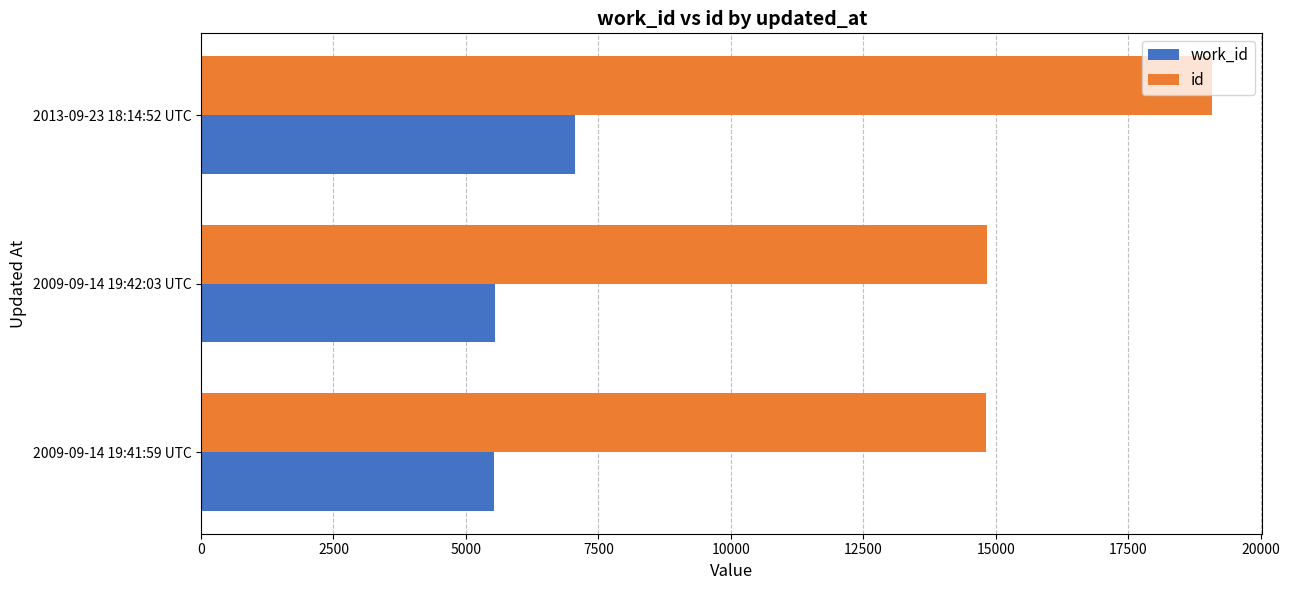

Which series has the largest total across all categories?

id